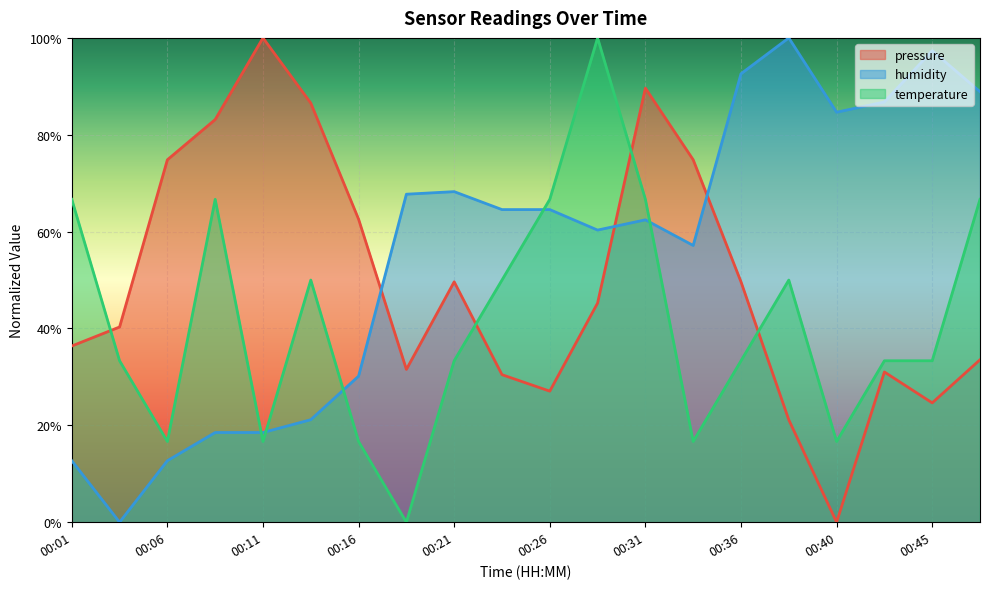

Is the value of humidity at 00:31 greater than the value of pressure at 00:21?

Yes